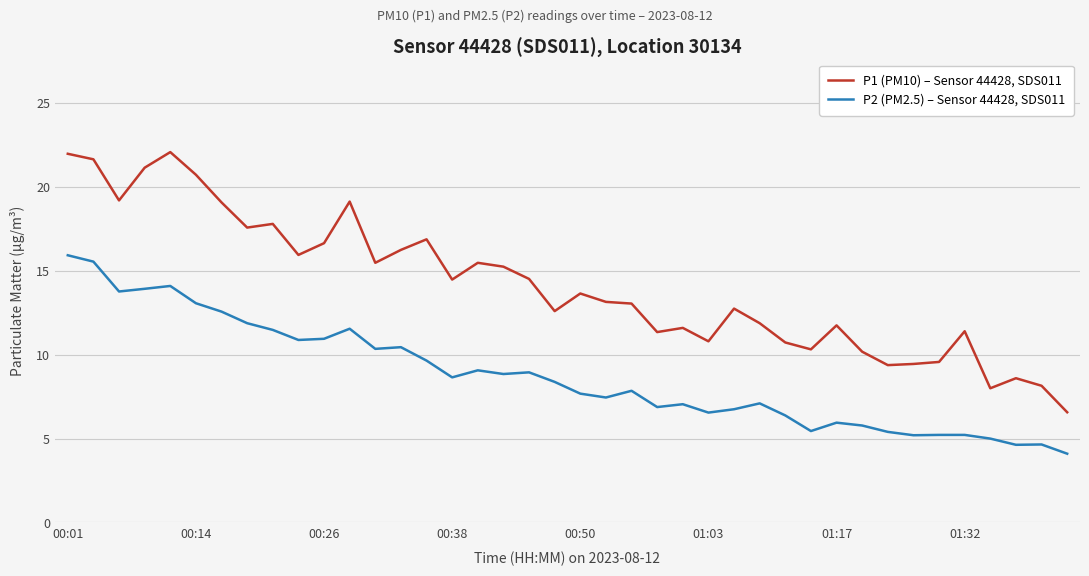

What is the maximum value for P2 (PM2.5) – Sensor 44428, SDS011?

15.9